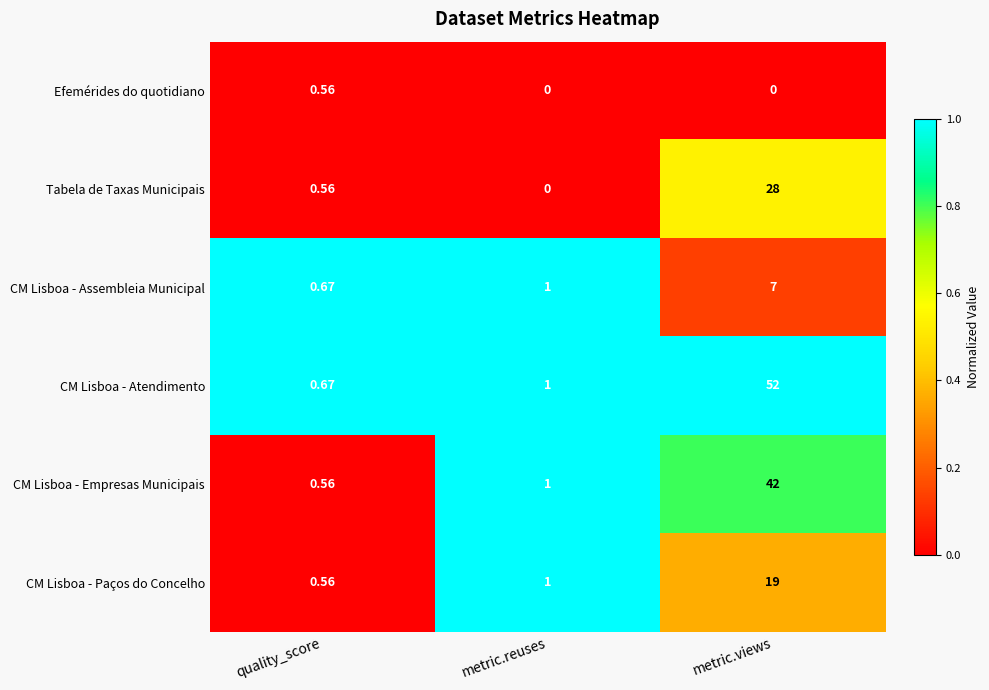

At which category is the sum across all series the highest?

metric.views